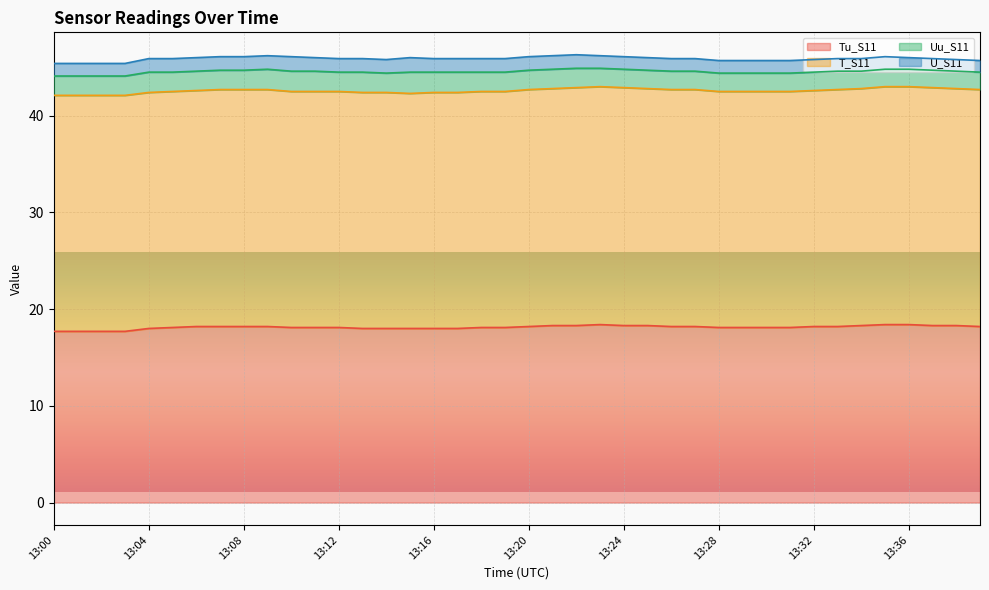

At which label does Tu_S11 first exceed 18?

13:05